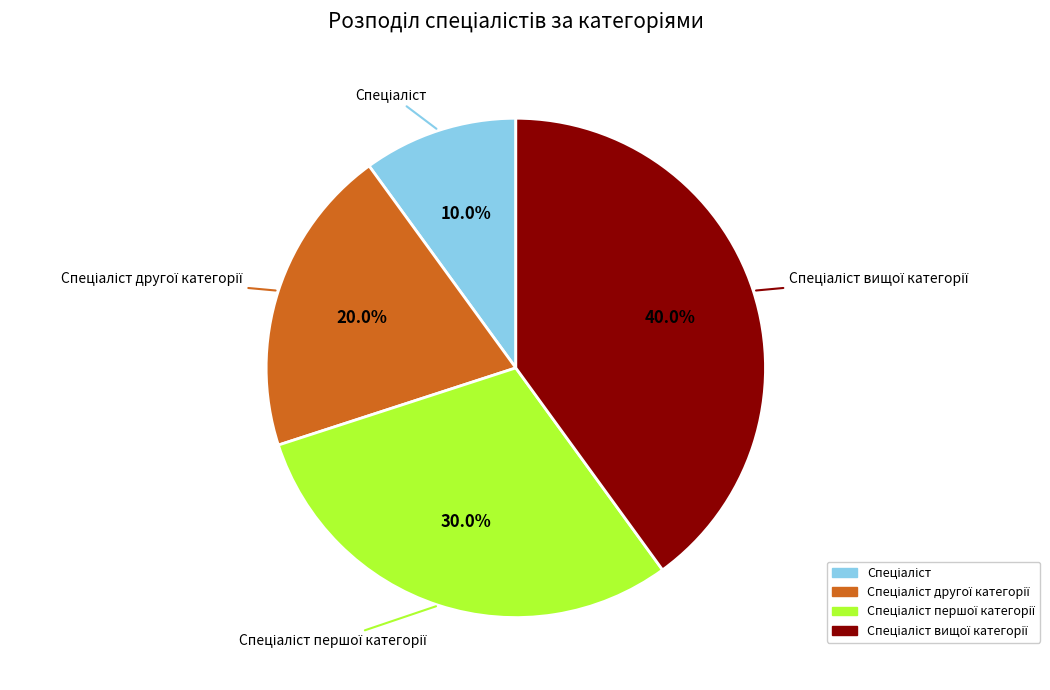

Is there any slice that represents more than half of the pie?

No